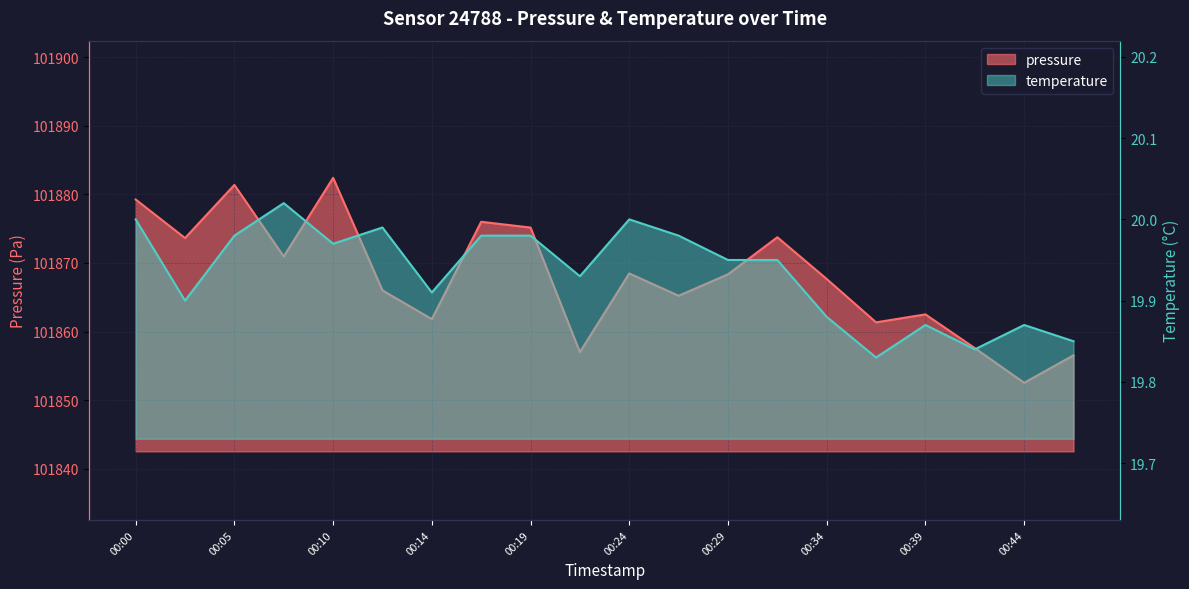

At 00:31, list the series in order from smallest to largest.

temperature, pressure